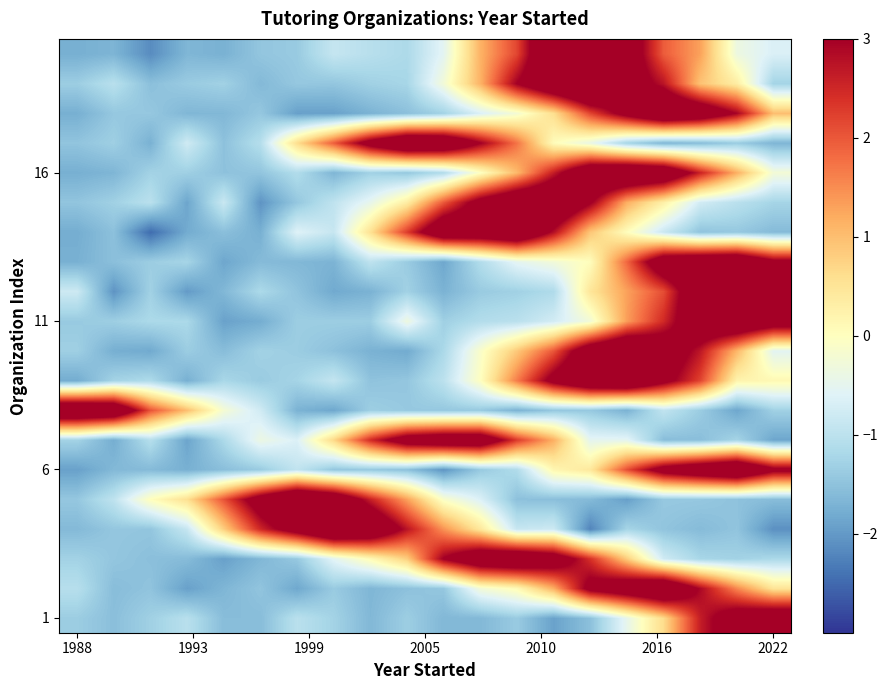

How many categories are shown in the chart?

20